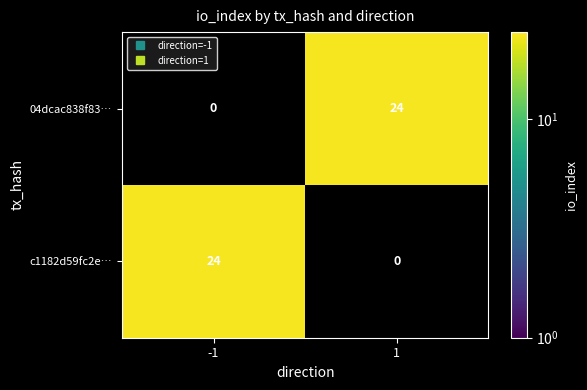

What is the maximum value for c1182d59fc2e…?

24.0